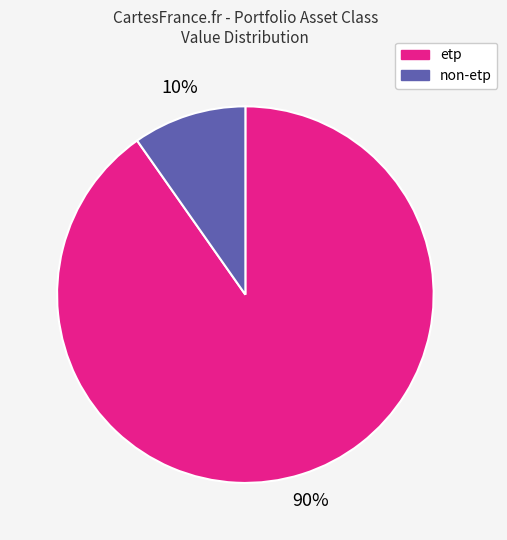

Does etp account for over 50% of the chart?

Yes